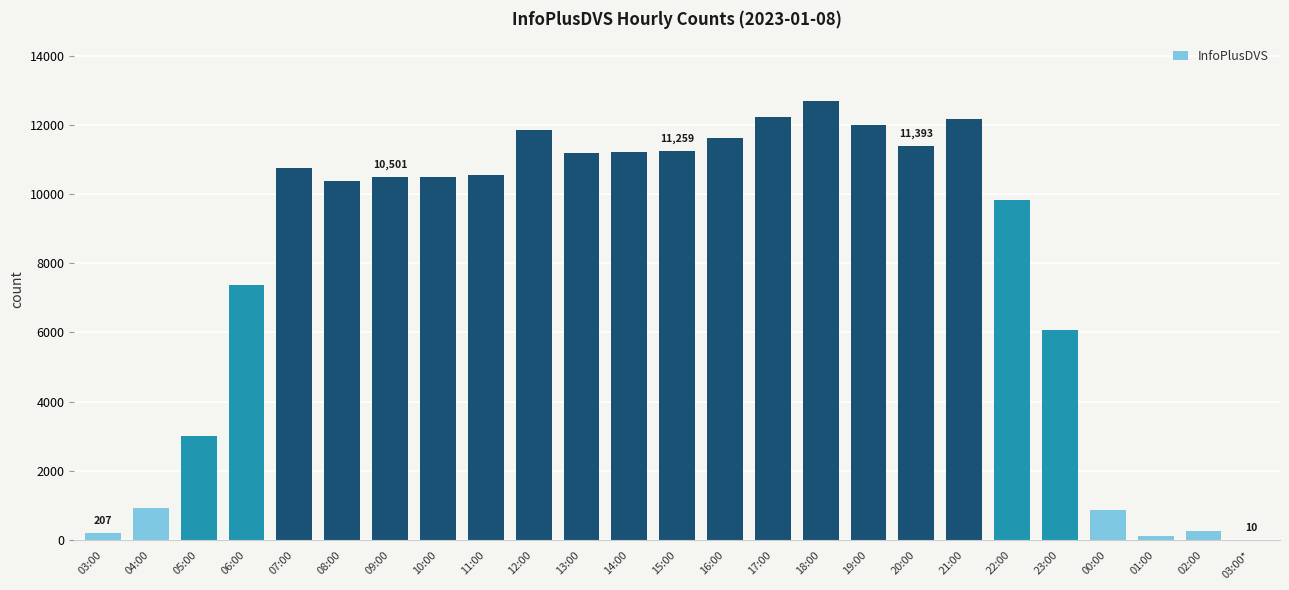

The chart shows a value of 6060 at 23:00. True or false?

True